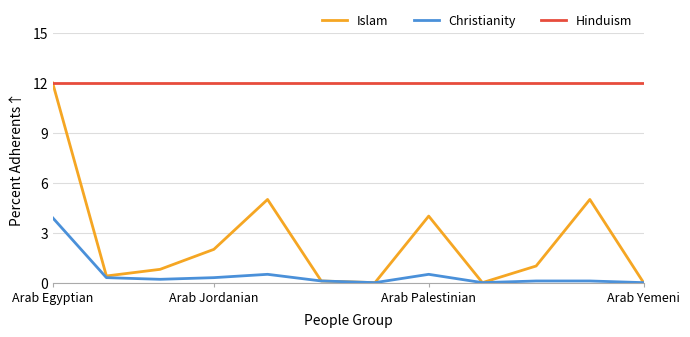

Which series has the widest spread of values?

Islam